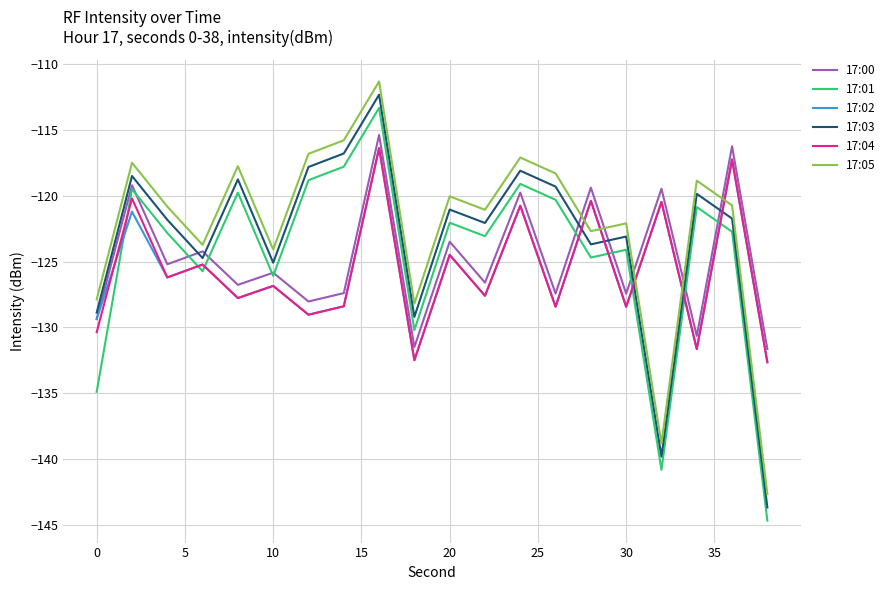

What is the smallest value displayed?

-144.6